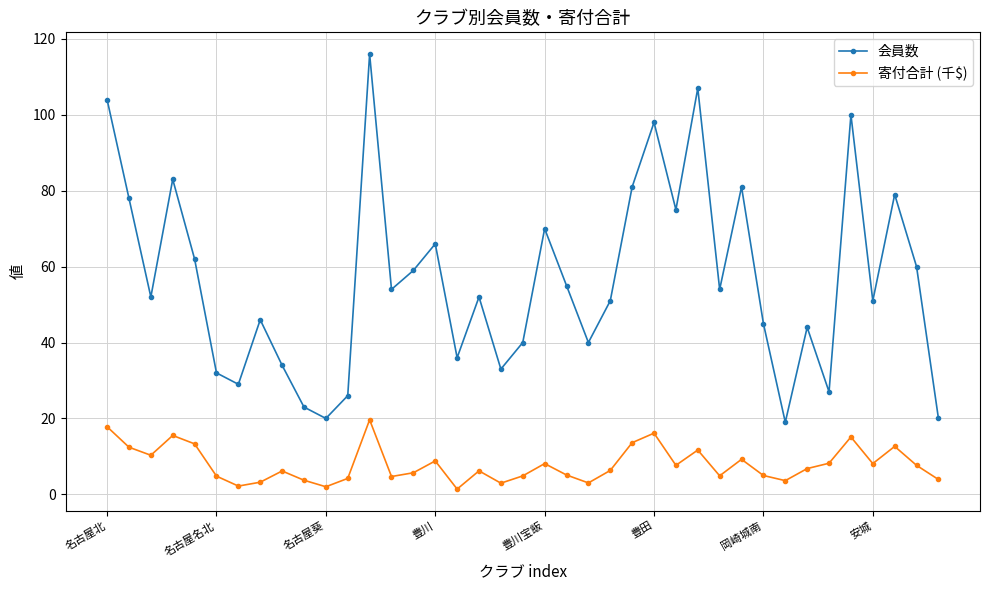

At how many categories does at least one series exceed 89?

5